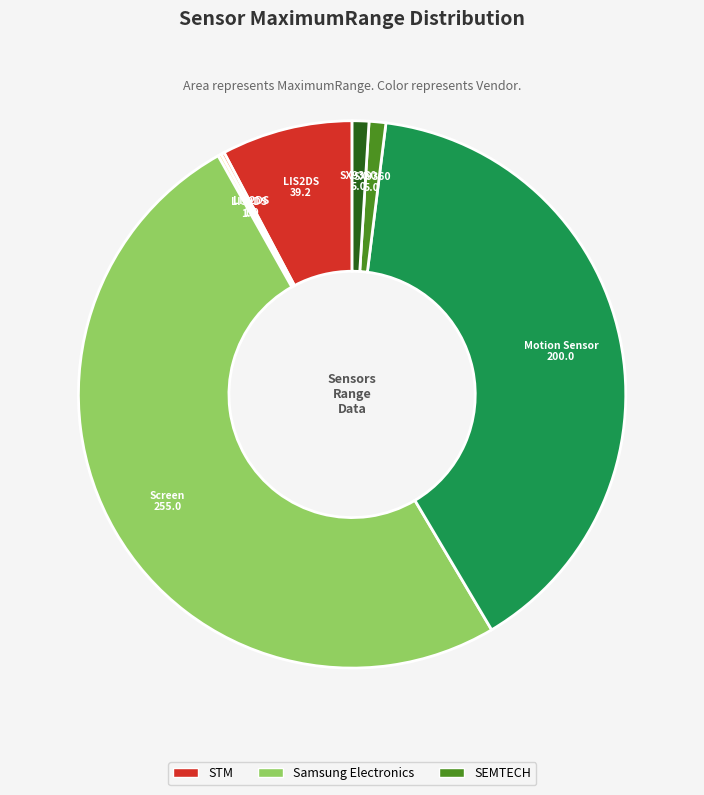

Rank the categories by value from lowest to highest.

LIS2DS Significant Motion Detector, LIS2DS Tilt Detector, SX9360 Grip Sensor, SX9360 Grip Sensor for wifi, LIS2DS Accelerometer, Motion Sensor, Screen Orientation Sensor